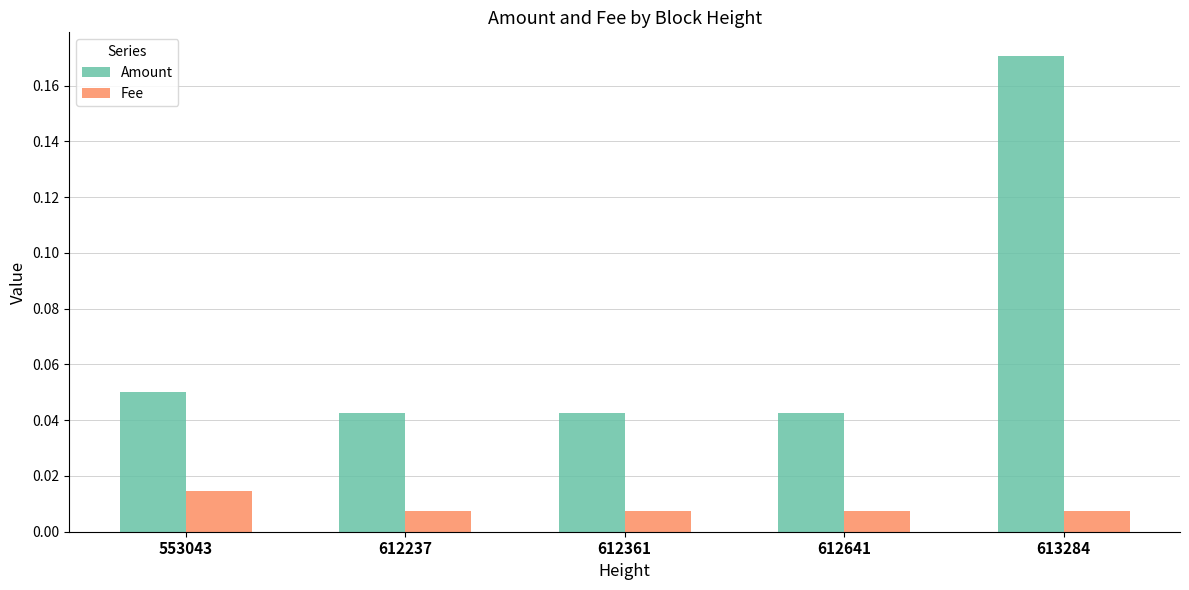

How many groups of bars are there?

5